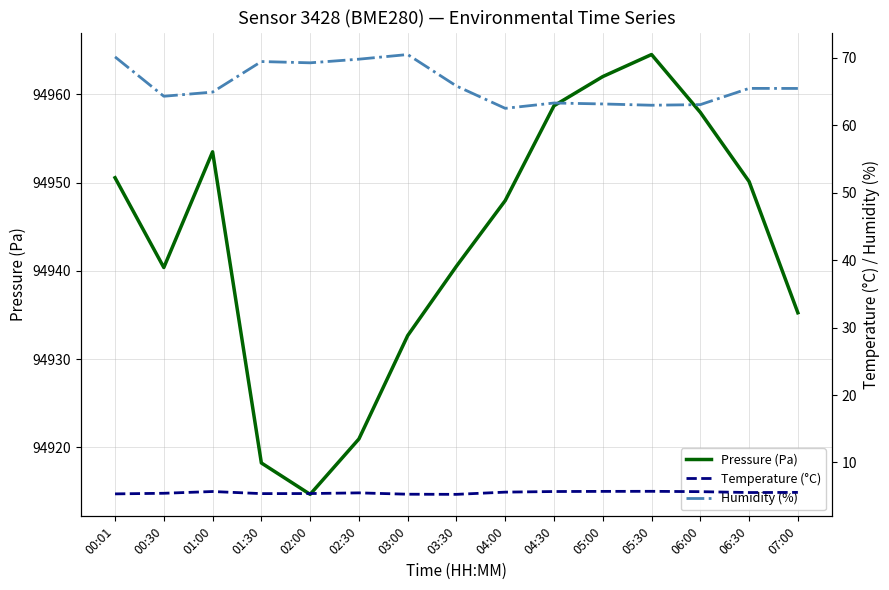

Reading right to left, transcribe all the data shown in this chart.

Pressure (Pa): 07:00=94935.2	06:30=94950.1	06:00=94958.0	05:30=94964.5	05:00=94962.0	04:30=94958.7	04:00=94948.0	03:30=94940.5	03:00=94932.7	02:30=94920.9	02:00=94914.7	01:30=94918.2	01:00=94953.5	00:30=94940.4	00:01=94950.6
Temperature (°C): 07:00=5.6	06:30=5.5	06:00=5.7	05:30=5.7	05:00=5.7	04:30=5.7	04:00=5.6	03:30=5.3	03:00=5.3	02:30=5.5	02:00=5.4	01:30=5.4	01:00=5.7	00:30=5.4	00:01=5.3
Humidity (%): 07:00=65.5	06:30=65.5	06:00=63.1	05:30=63.0	05:00=63.2	04:30=63.3	04:00=62.5	03:30=65.8	03:00=70.5	02:30=69.8	02:00=69.3	01:30=69.5	01:00=64.9	00:30=64.3	00:01=70.2